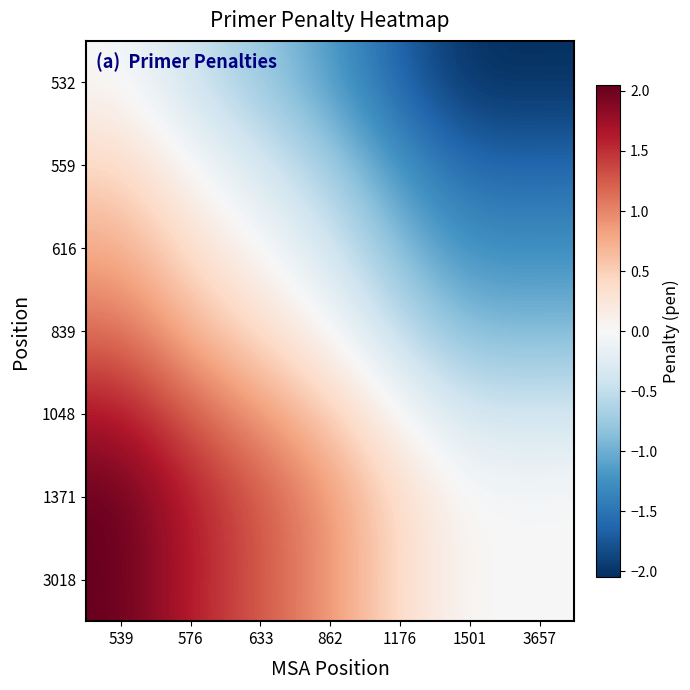

Rank the series by their maximum value, from lowest to highest.

532, 559, 616, 839, 1048, 3018, 1371